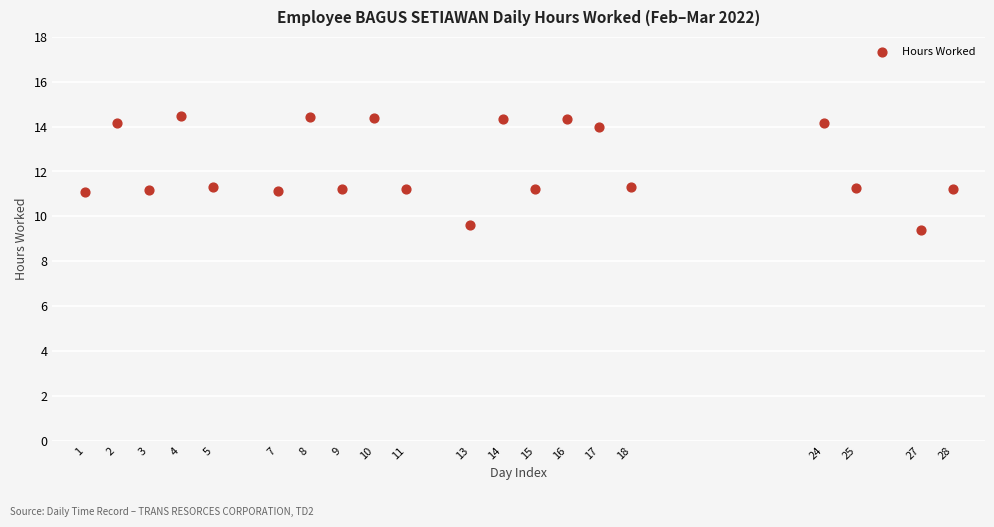

What is the range of Y values (max minus min)?

5.1